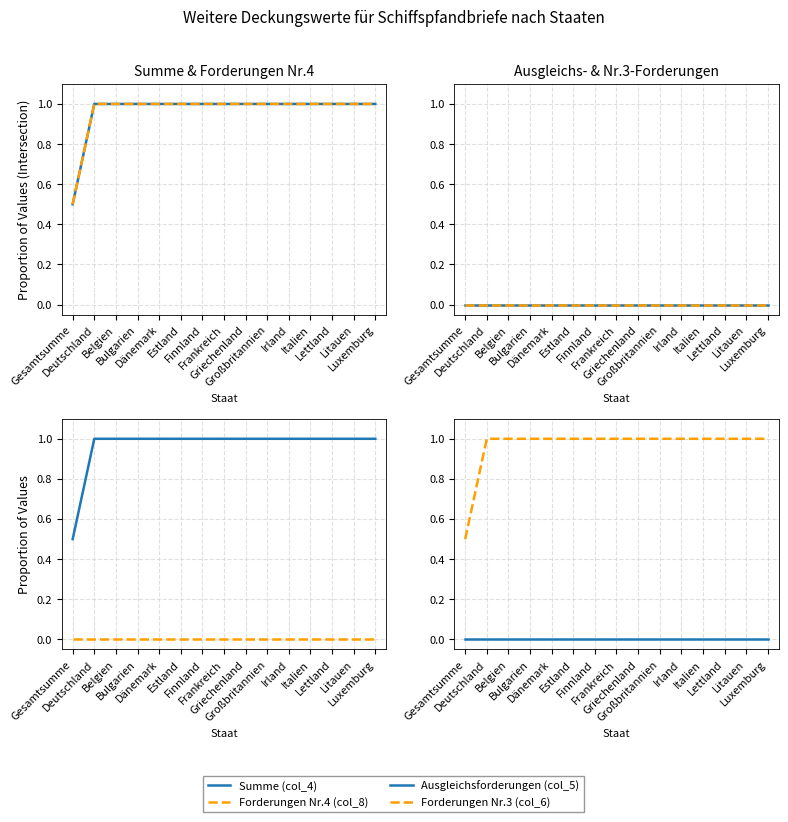

At which label is Ausgleichsforderungen (col_5) closest to 0?

Gesamtsumme